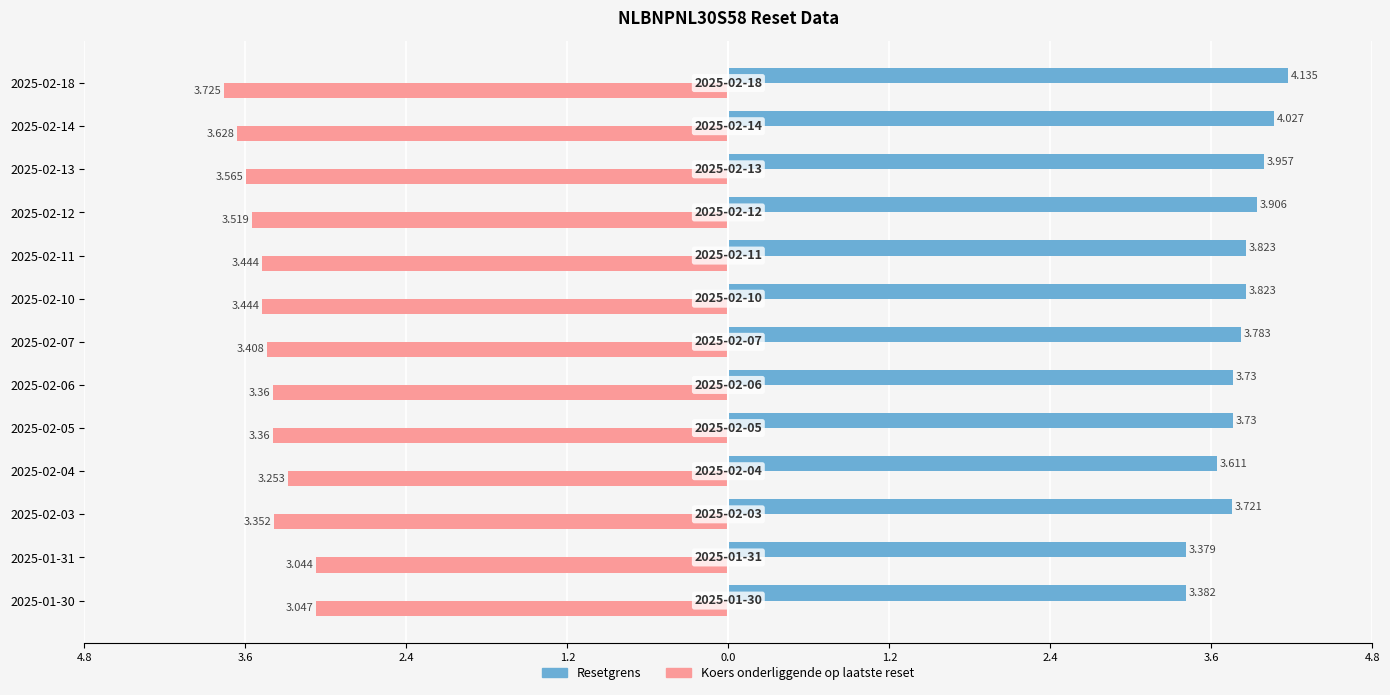

List the series in order of their overall mean, highest first.

Resetgrens, Koers onderliggende op laatste reset